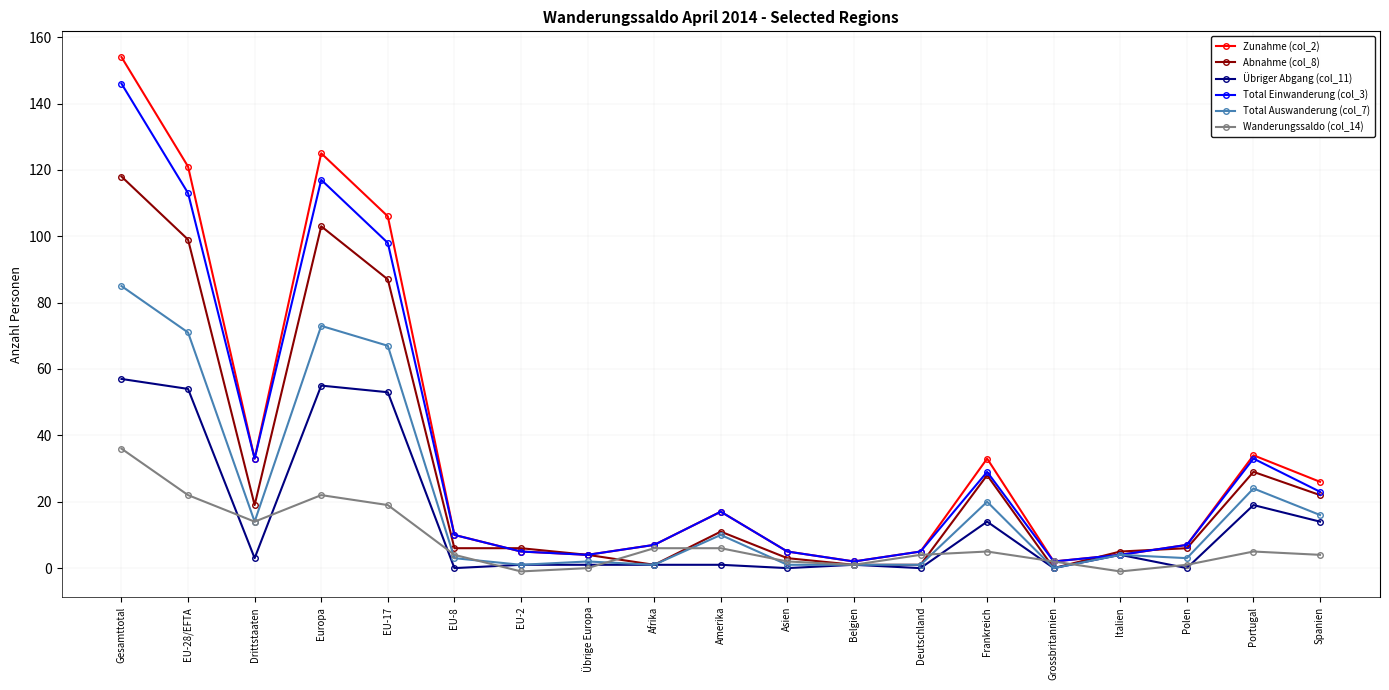

What is the label of the 5th point from the left?

EU-17